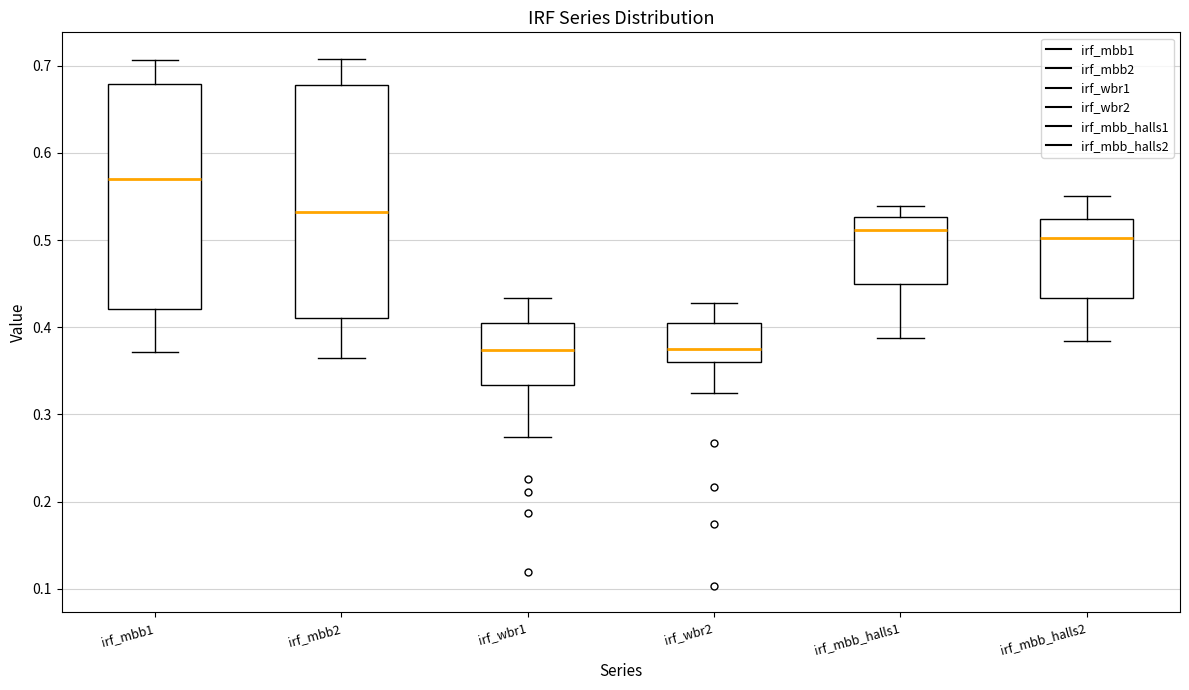

Where does the upper whisker of the box for irf_mbb1 end on the y-axis? The values are not printed on the chart, so give them approximately, as read against the axis.

0.71